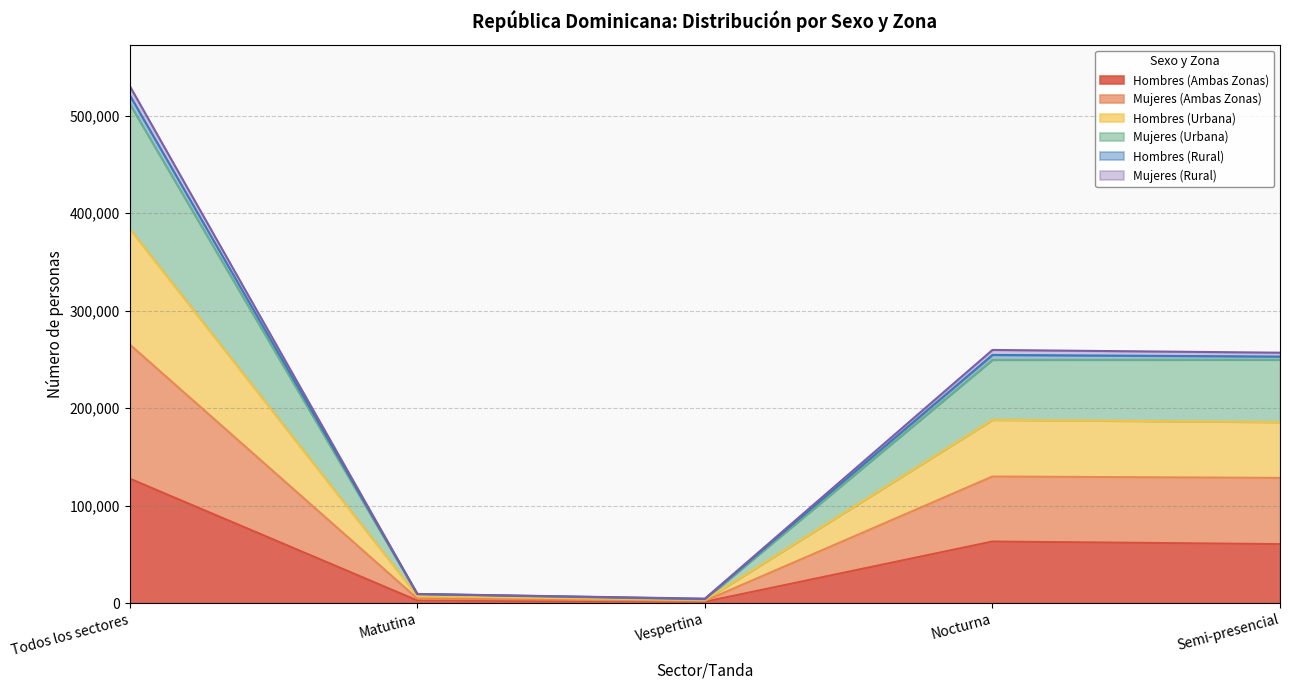

What are all the series names shown in the legend?

Hombres (Ambas Zonas), Mujeres (Ambas Zonas), Hombres (Urbana), Mujeres (Urbana), Hombres (Rural), Mujeres (Rural)